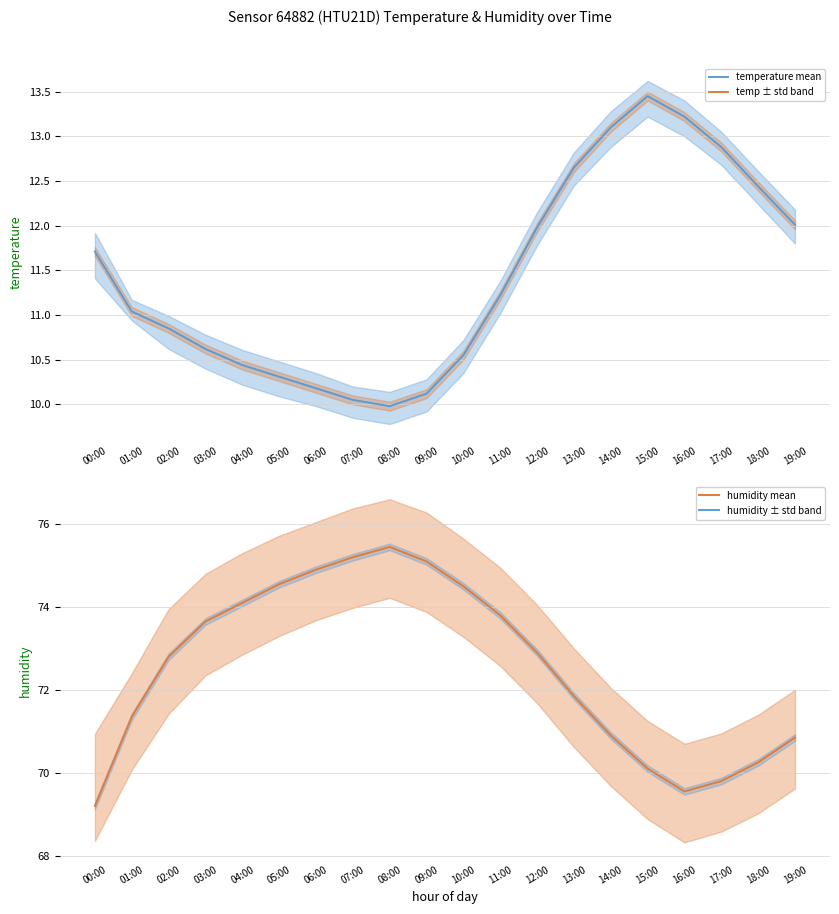

What is the difference between the humidity (%) values at 04:00 and 00:00?

4.9